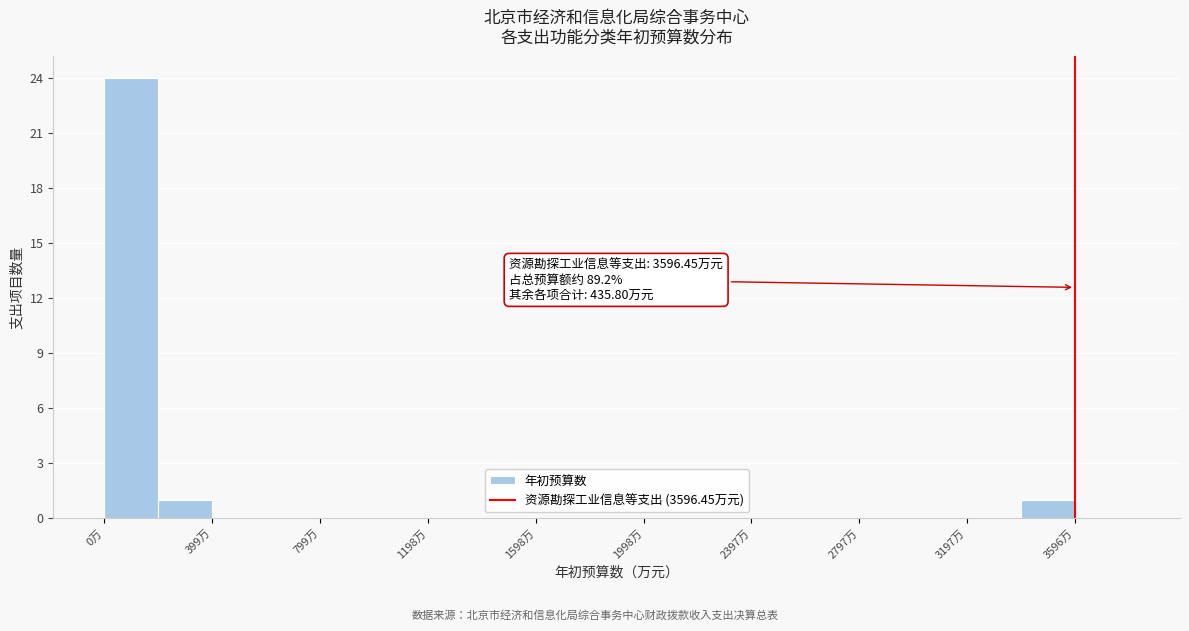

Read against the x-axis, roughly where is the centre of the tallest bar?

100